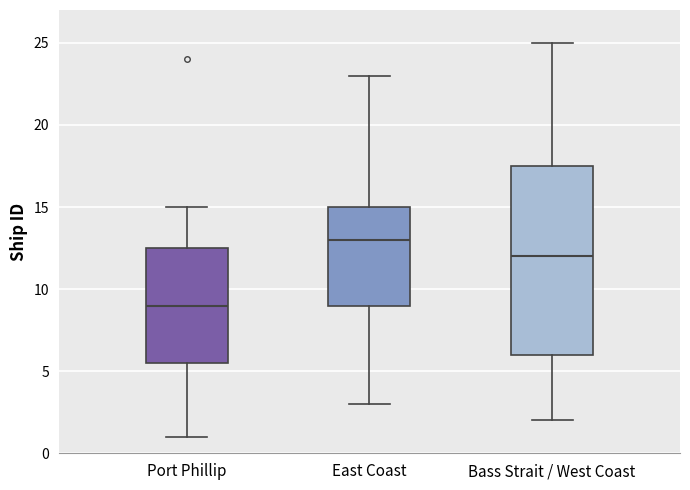

Which box has the lowest median line?

Port Phillip